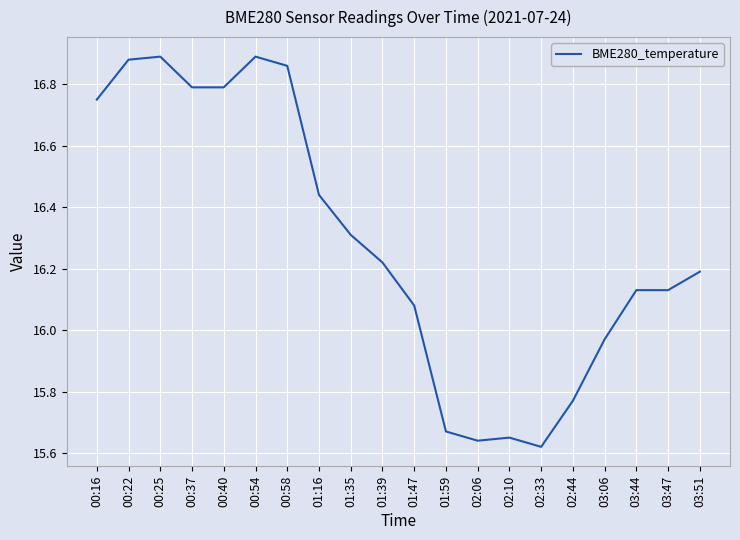

What position from the left is 01:59?

12